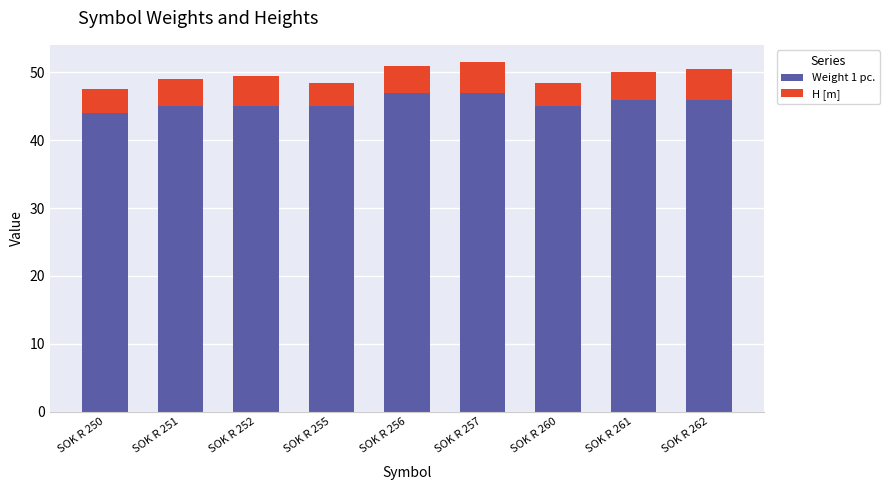

Reading right to left, list the values for the Weight 1 pc. series.

46.0	46.0	45.0	47.0	47.0	45.0	45.0	45.0	44.0